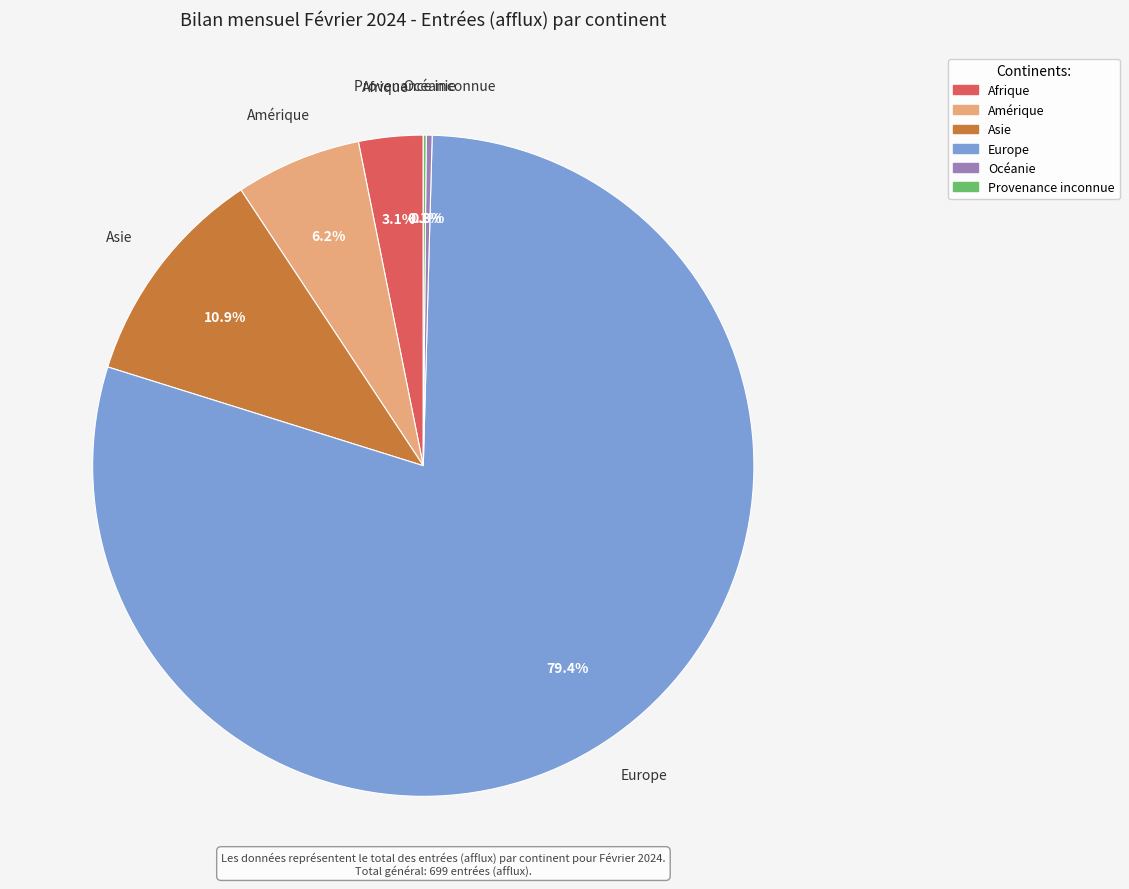

To the nearest percent, what portion does Amérique represent?

6%